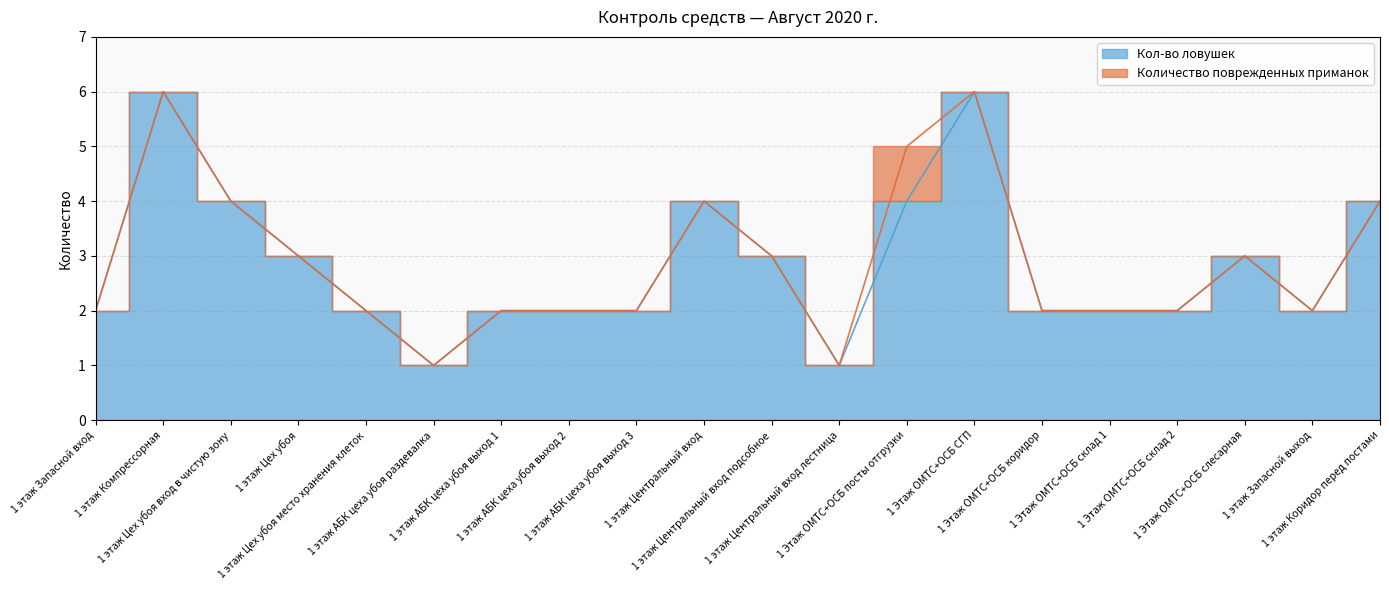

True or false: there are more than 1 points higher than both neighbors.

True